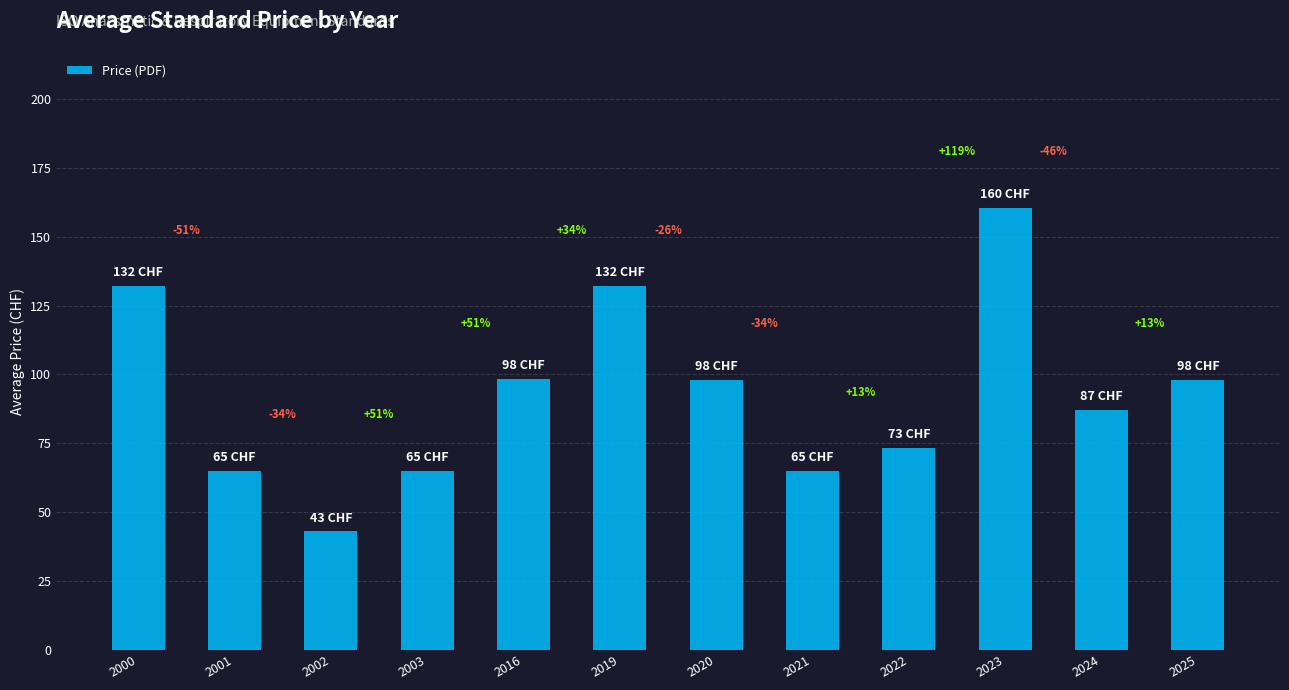

Does the chart contain any negative values?

No